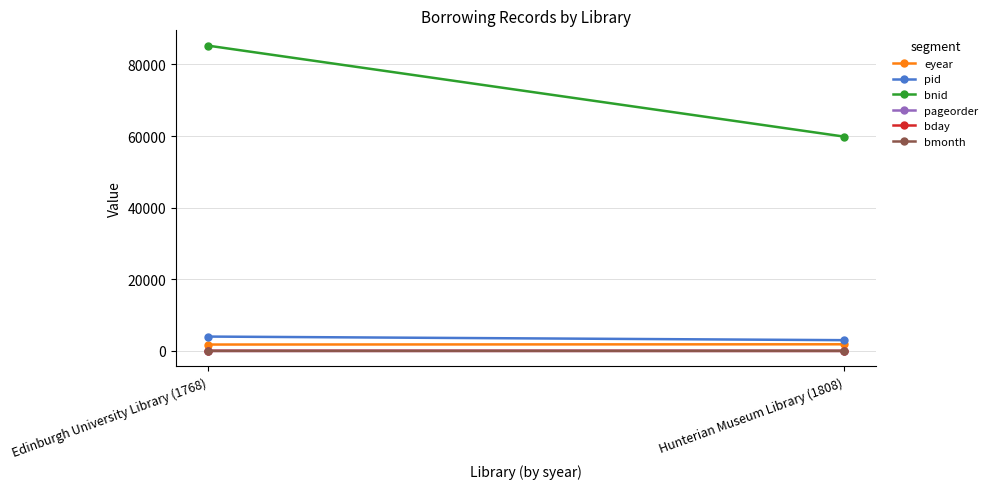

Is it true that pid equals 1119 at Edinburgh University Library (1768)?

False